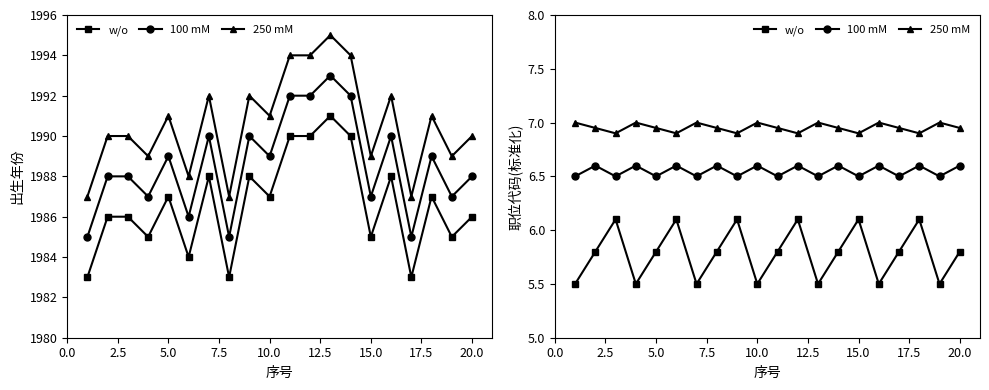

True or false: w/o has more than 1 interior local peaks.

True